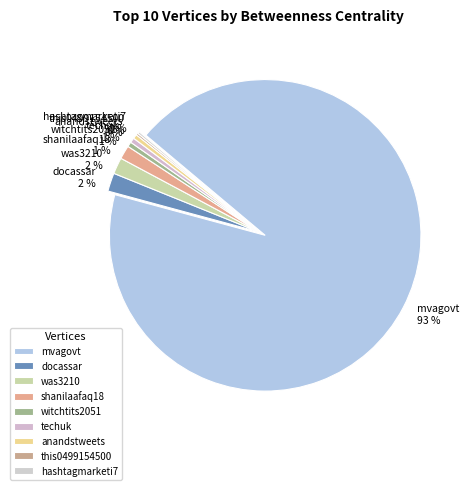

What is the largest slice in the pie chart?

mvagovt